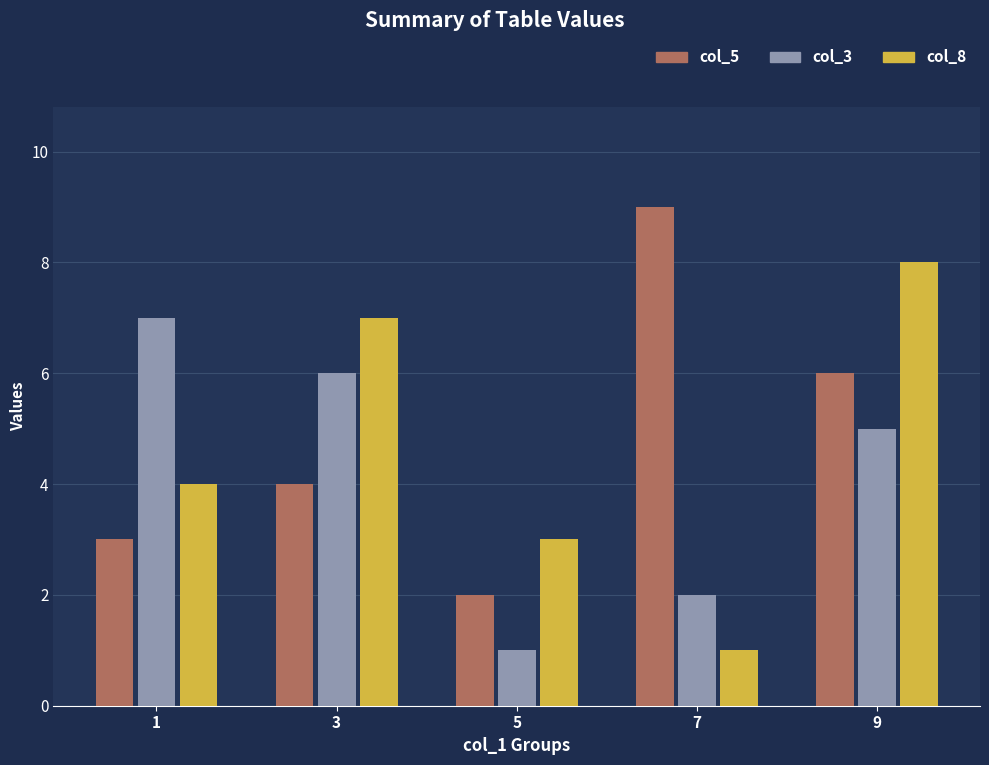

Rank the series by their average value, from highest to lowest.

col_5, col_8, col_3